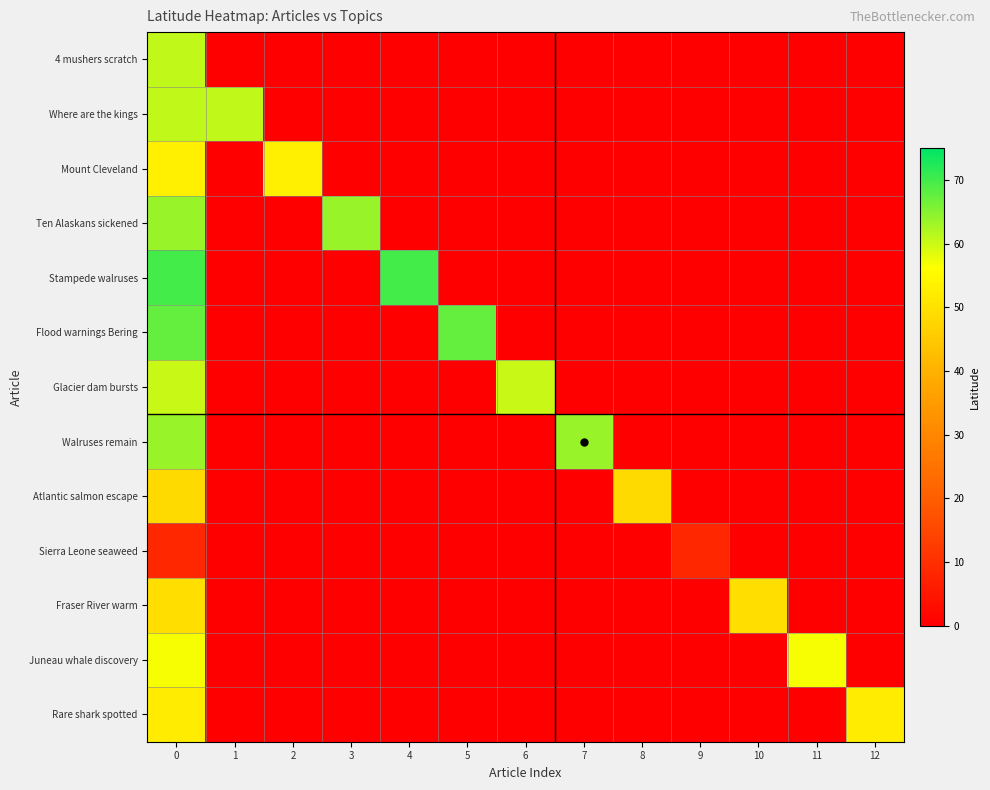

Reading right to left, what are all the values shown in this chart?

4 mushers scratch: 12=0.0	11=0.0	10=0.0	9=0.0	8=0.0	7=0.0	6=0.0	5=0.0	4=0.0	3=0.0	2=0.0	1=0.0	0=60.8
Where are the kings: 12=0.0	11=0.0	10=0.0	9=0.0	8=0.0	7=0.0	6=0.0	5=0.0	4=0.0	3=0.0	2=0.0	1=60.8	0=60.8
Mount Cleveland: 12=0.0	11=0.0	10=0.0	9=0.0	8=0.0	7=0.0	6=0.0	5=0.0	4=0.0	3=0.0	2=52.8	1=0.0	0=52.8
Ten Alaskans sickened: 12=0.0	11=0.0	10=0.0	9=0.0	8=0.0	7=0.0	6=0.0	5=0.0	4=0.0	3=63.8	2=0.0	1=0.0	0=63.8
Stampede walruses: 12=0.0	11=0.0	10=0.0	9=0.0	8=0.0	7=0.0	6=0.0	5=0.0	4=69.8	3=0.0	2=0.0	1=0.0	0=69.8
Flood warnings Bering: 12=0.0	11=0.0	10=0.0	9=0.0	8=0.0	7=0.0	6=0.0	5=67.6	4=0.0	3=0.0	2=0.0	1=0.0	0=67.6
Glacier dam bursts: 12=0.0	11=0.0	10=0.0	9=0.0	8=0.0	7=0.0	6=60.3	5=0.0	4=0.0	3=0.0	2=0.0	1=0.0	0=60.3
Walruses remain: 12=0.0	11=0.0	10=0.0	9=0.0	8=0.0	7=63.8	6=0.0	5=0.0	4=0.0	3=0.0	2=0.0	1=0.0	0=63.8
Atlantic salmon escape: 12=0.0	11=0.0	10=0.0	9=0.0	8=48.6	7=0.0	6=0.0	5=0.0	4=0.0	3=0.0	2=0.0	1=0.0	0=48.6
Sierra Leone seaweed: 12=0.0	11=0.0	10=0.0	9=8.3	8=0.0	7=0.0	6=0.0	5=0.0	4=0.0	3=0.0	2=0.0	1=0.0	0=8.3
Fraser River warm: 12=0.0	11=0.0	10=49.4	9=0.0	8=0.0	7=0.0	6=0.0	5=0.0	4=0.0	3=0.0	2=0.0	1=0.0	0=49.4
Juneau whale discovery: 12=0.0	11=56.6	10=0.0	9=0.0	8=0.0	7=0.0	6=0.0	5=0.0	4=0.0	3=0.0	2=0.0	1=0.0	0=56.6
Rare shark spotted: 12=52.3	11=0.0	10=0.0	9=0.0	8=0.0	7=0.0	6=0.0	5=0.0	4=0.0	3=0.0	2=0.0	1=0.0	0=52.3